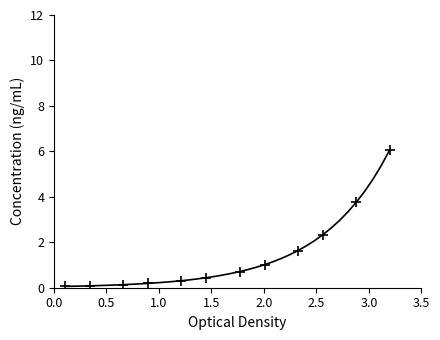

What is the greatest value displayed?

6.1